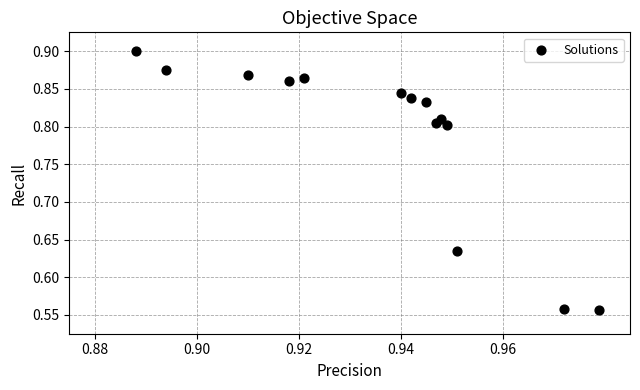

What is the range of Y values (max minus min)?

0.3